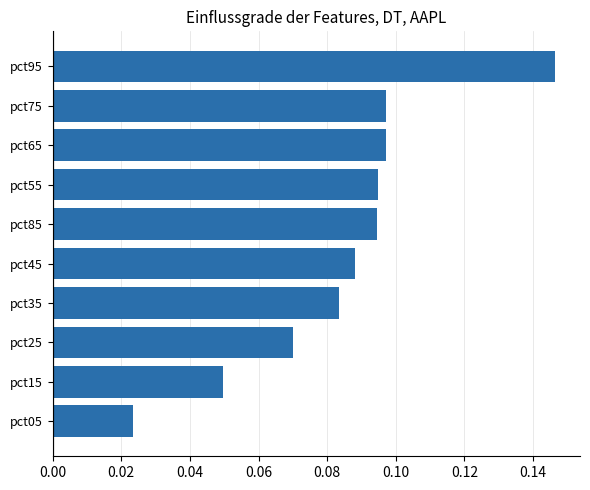

What is the sum of all values?

0.8